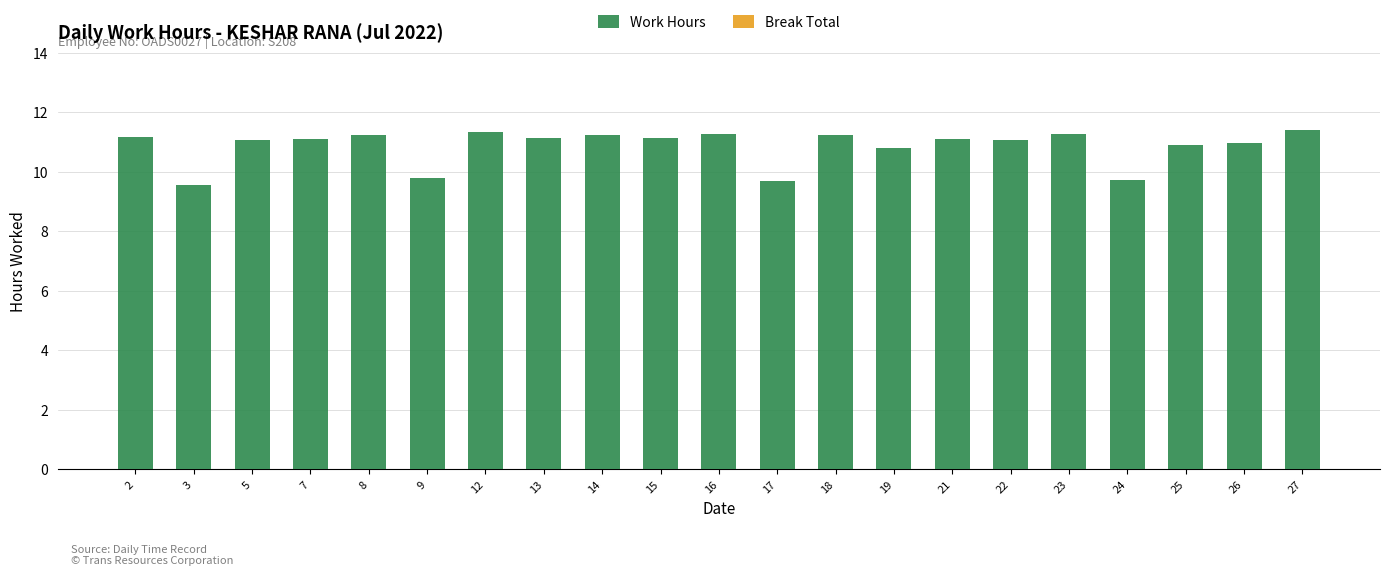

What is the greatest value displayed?

11.4